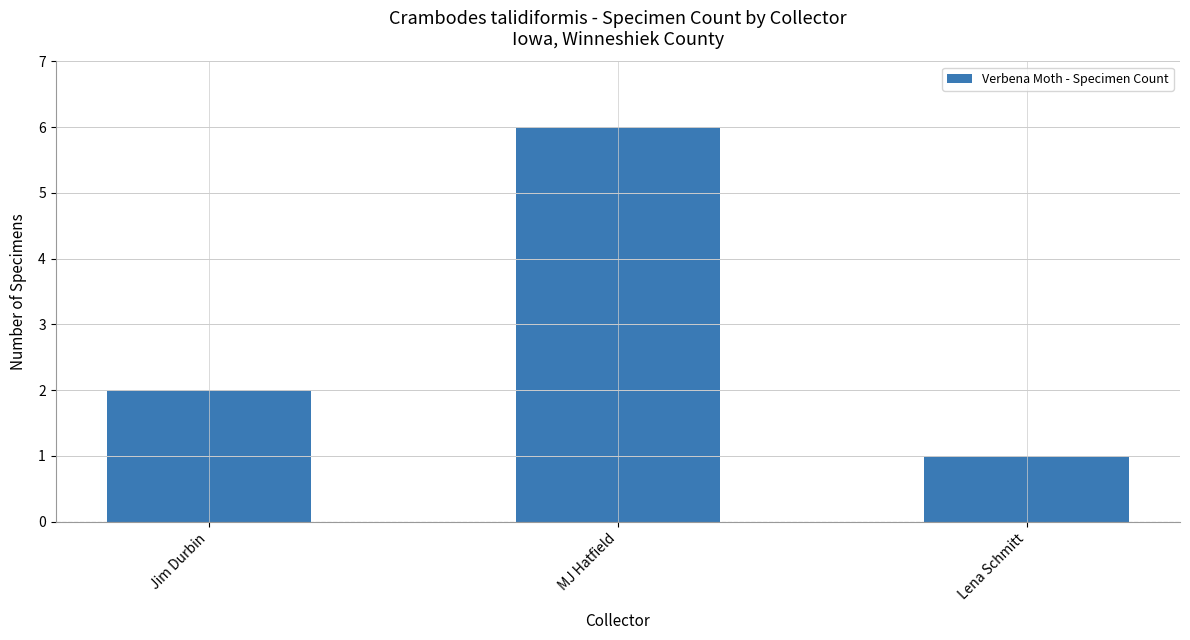

At which category does the chart reach its peak across all series?

MJ Hatfield